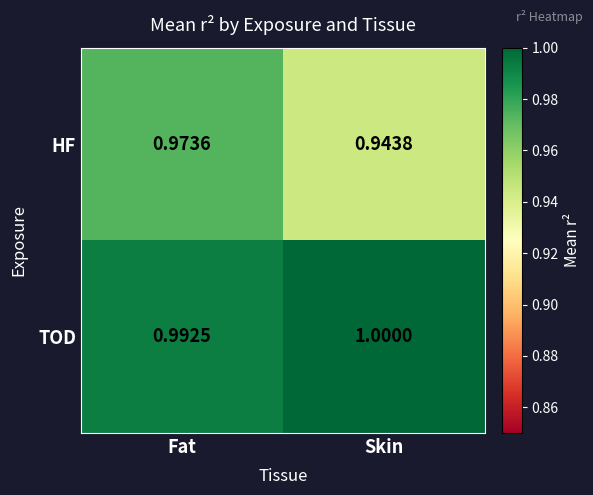

At which label is HF closest to 0?

Skin